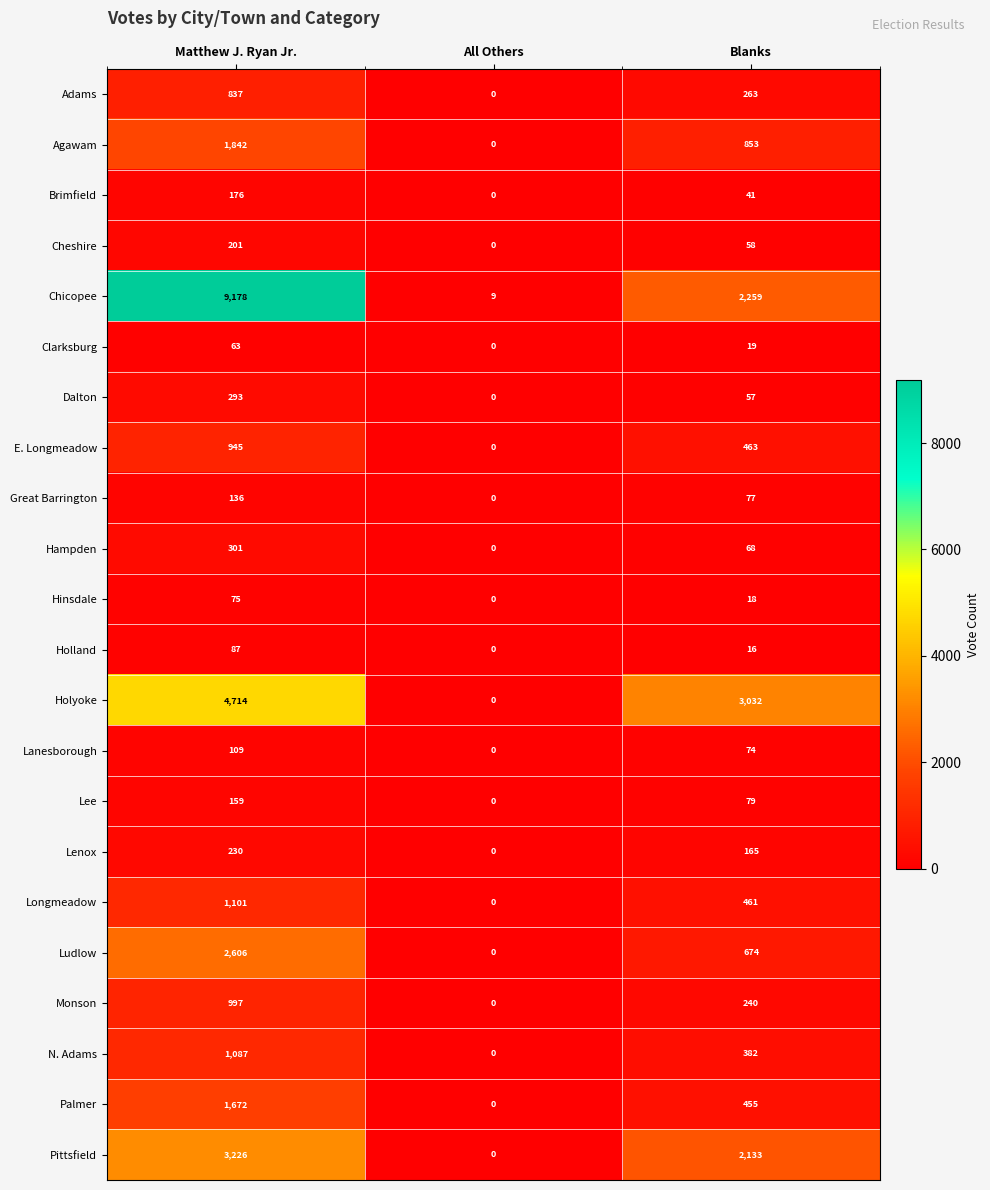

Which series has the widest spread of values?

Chicopee